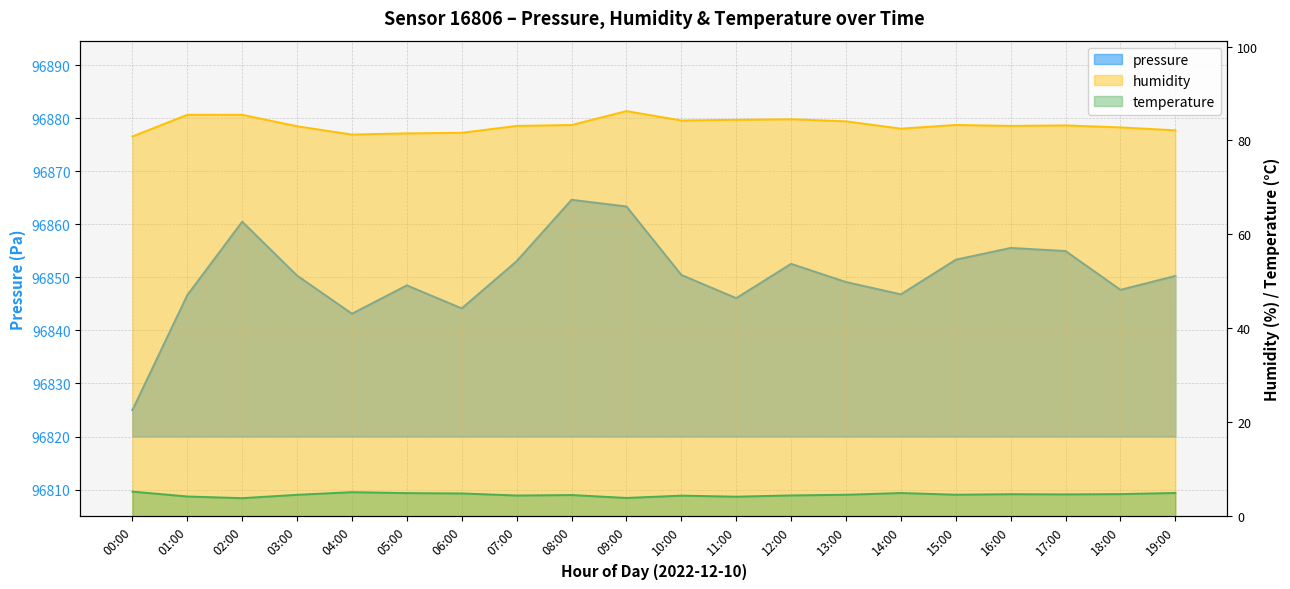

What is the difference between the highest and lowest values at 09:00?

96859.5